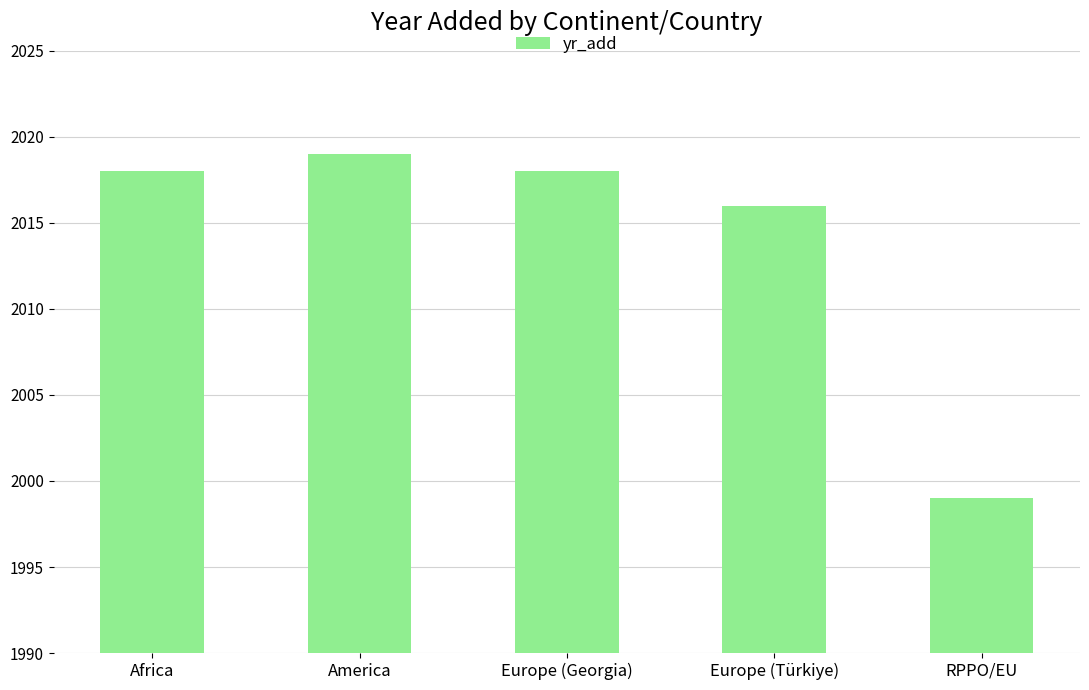

Where is the data nearest to the value 2009?

Europe (Türkiye)